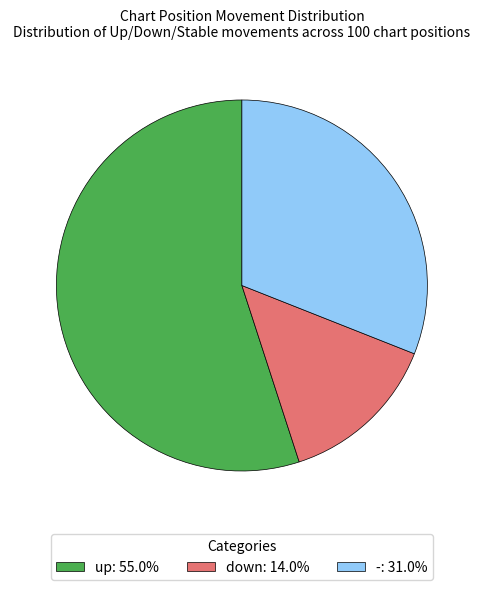

Between - and up, which is larger?

up